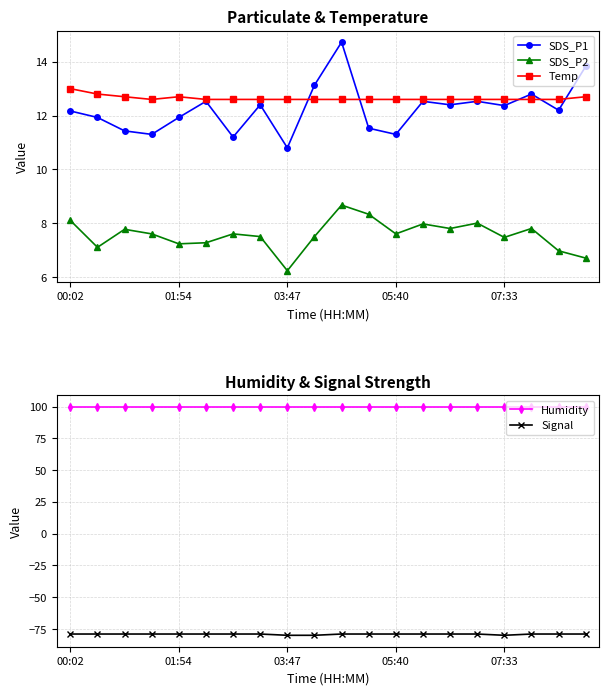

Reading left to right, what are all the values shown in this chart?

SDS_P1: 12.2	11.9	11.4	11.3	11.9	12.5	11.2	12.4	10.8	13.1	14.7	11.5	11.3	12.5	12.4	12.5	12.4	12.8	12.2	13.8
SDS_P2: 8.1	7.1	7.8	7.6	7.2	7.3	7.6	7.5	6.2	7.5	8.7	8.3	7.6	8.0	7.8	8.0	7.5	7.8	7.0	6.7
Temp: 13.0	12.8	12.7	12.6	12.7	12.6	12.6	12.6	12.6	12.6	12.6	12.6	12.6	12.6	12.6	12.6	12.6	12.6	12.6	12.7
Humidity: 99.9	99.9	99.9	99.9	99.9	99.9	99.9	99.9	99.9	99.9	99.9	99.9	99.9	99.9	99.9	99.9	99.9	99.9	99.9	99.9
Signal: -79.0	-79.0	-79.0	-79.0	-79.0	-79.0	-79.0	-79.0	-80.0	-80.0	-79.0	-79.0	-79.0	-79.0	-79.0	-79.0	-80.0	-79.0	-79.0	-79.0